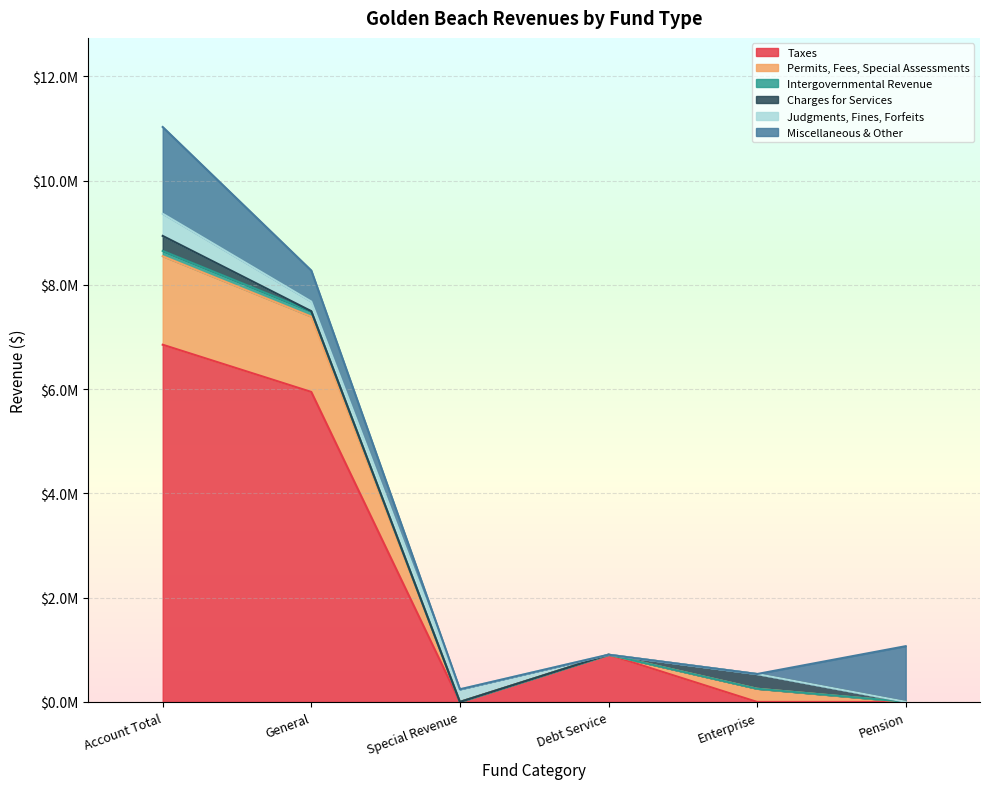

Does the chart display data point markers on the line(s)?

No